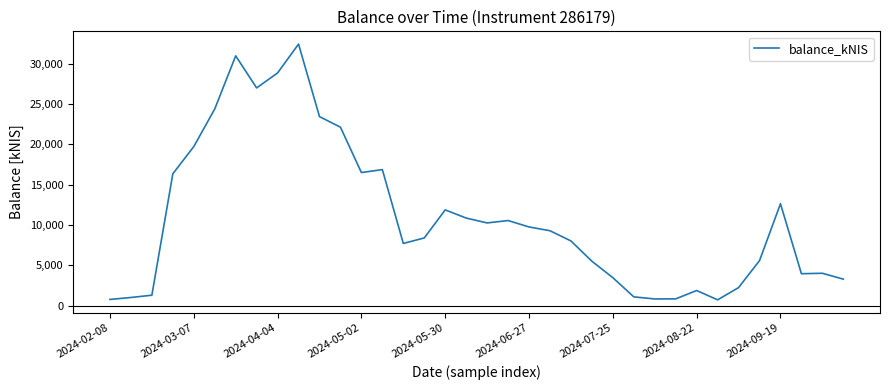

What is the difference between the maximum and minimum values?

31674.5